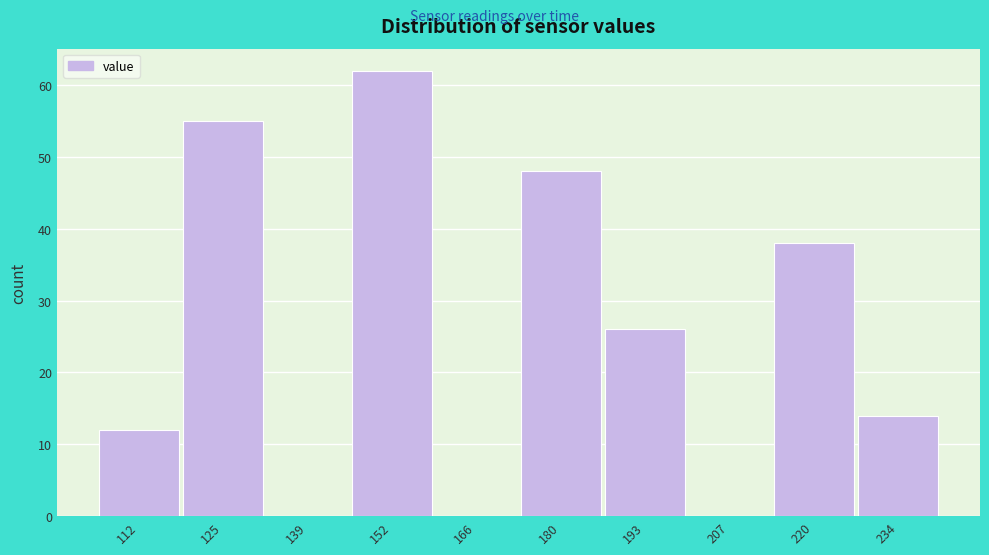

Reading left to right, transcribe all the data shown in this chart.

112=12	125=55	139=0	152=62	166=0	180=48	193=26	207=0	220=38	234=14